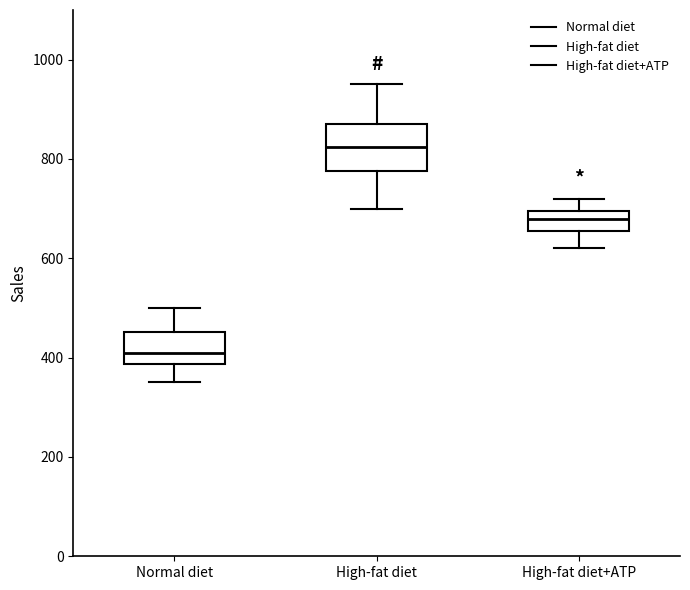

Where is the lower edge of the box for High-fat diet on the y-axis? The values are not printed on the chart, so give them approximately, as read against the axis.

780